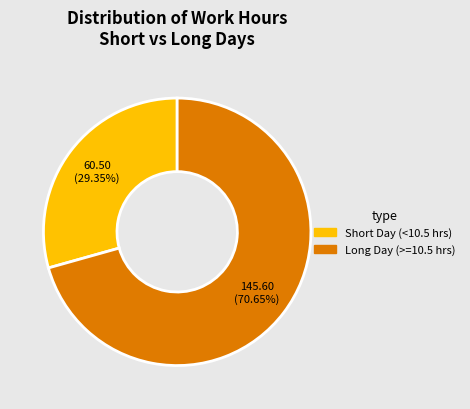

Is there a majority slice in this chart?

Yes